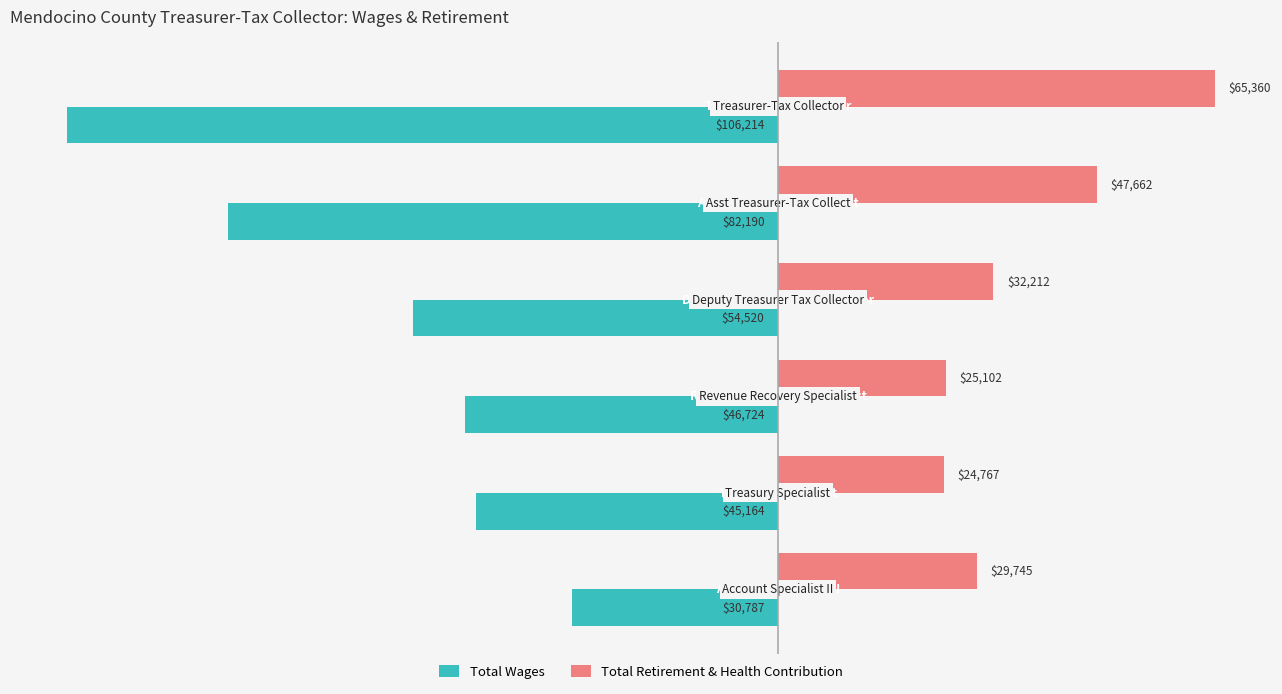

Which series has the widest spread of values?

Total Wages